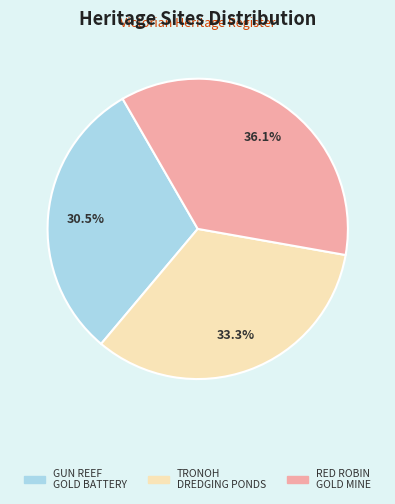

Is there a majority slice in this chart?

No